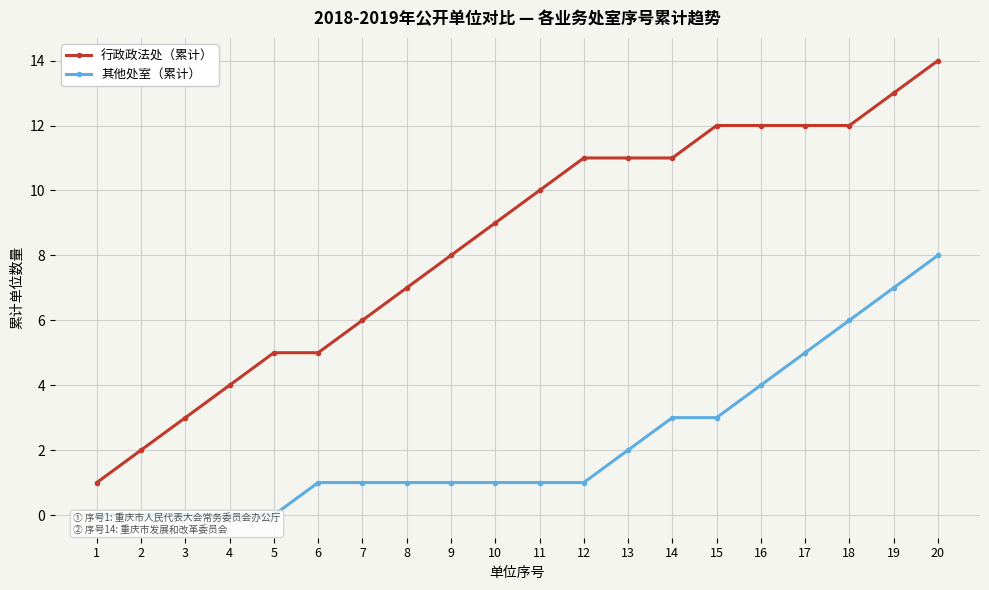

How many lines are shown in the chart?

2